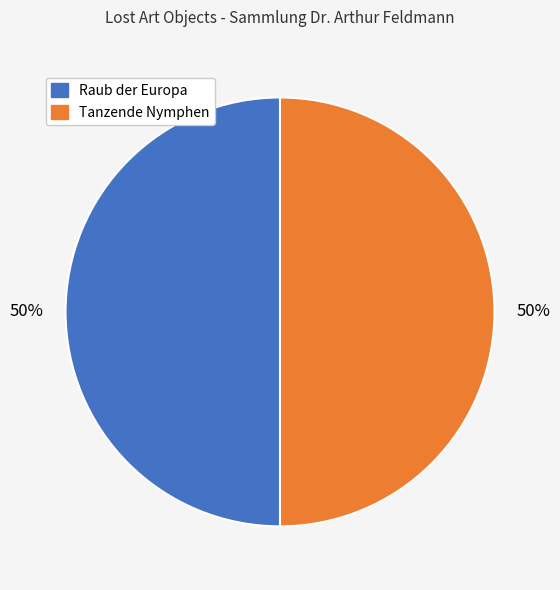

What is the ratio of the value at Tanzende Nymphen to the value at Raub der Europa?

1.0